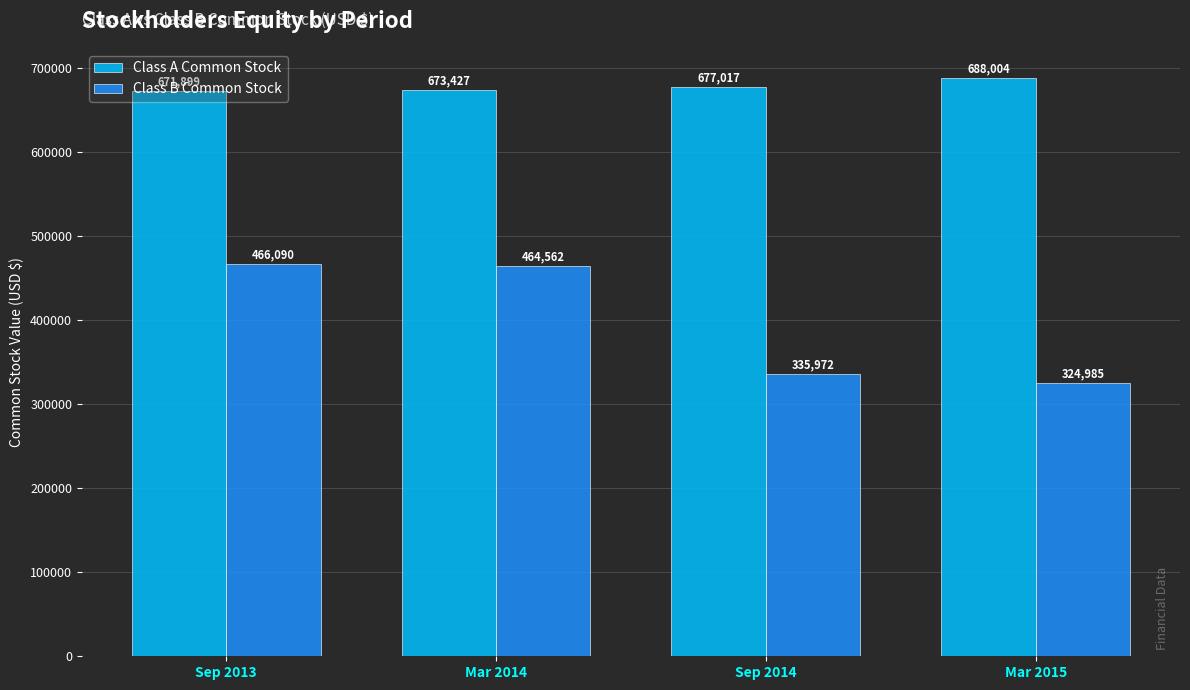

The Class A Common Stock series shows 671899 at Sep 2013. True or false?

True